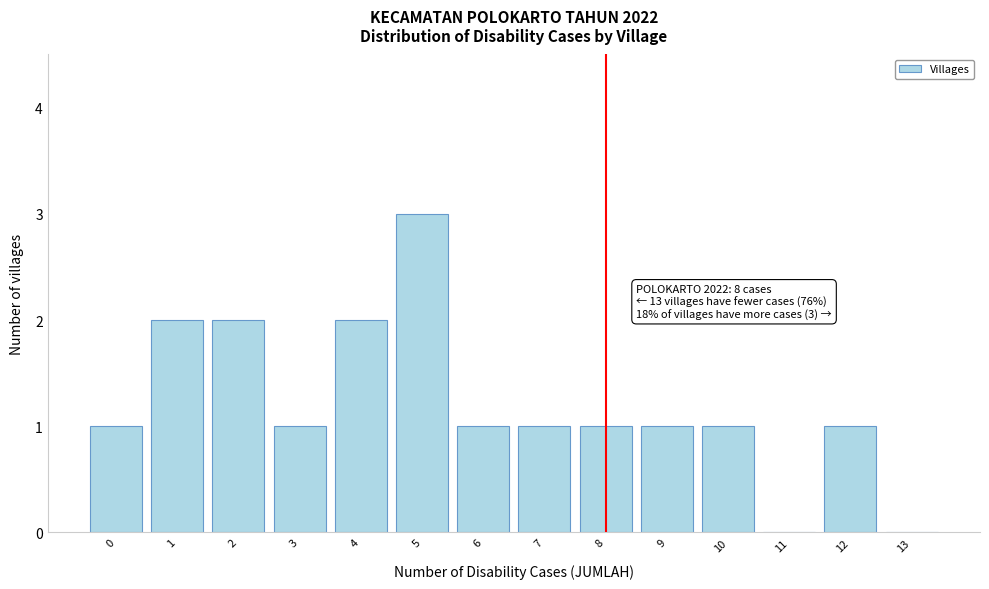

Reading right to left, transcribe all the data shown in this chart.

13=0	12=1	11=0	10=1	9=1	8=1	7=1	6=1	5=3	4=2	3=1	2=2	1=2	0=1